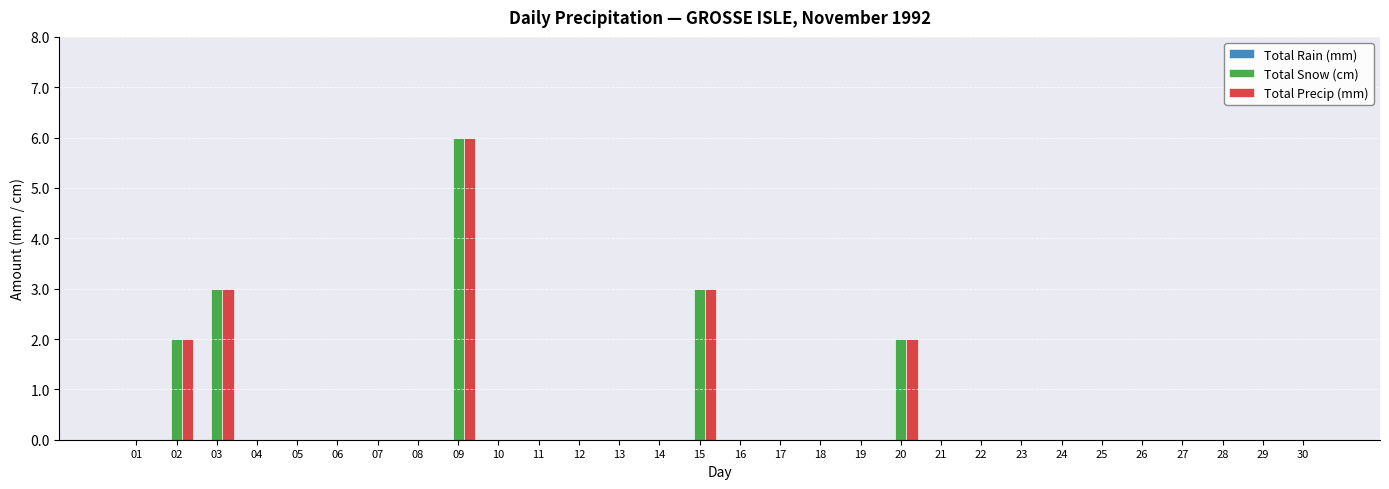

Is it true that Total Precip (mm) equals 0 at 05?

True